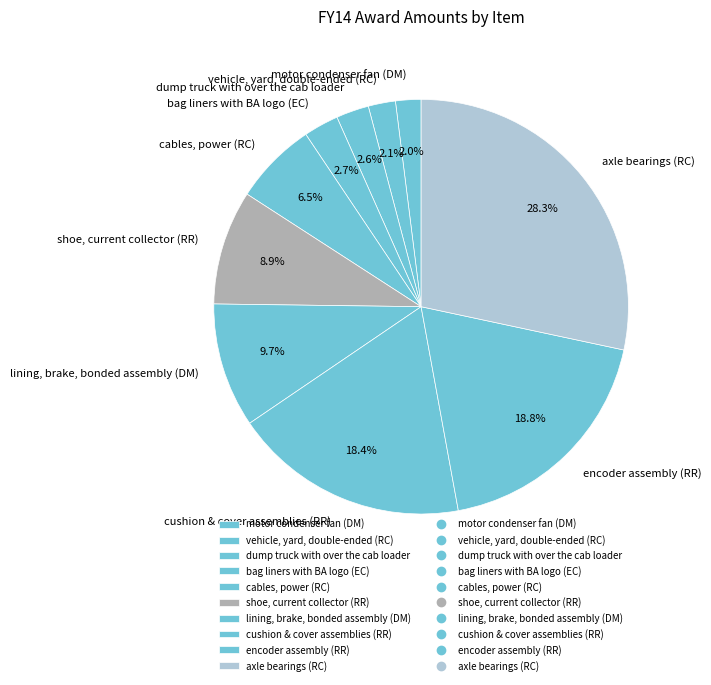

Combined, what portion of the pie is encoder assembly (RR) and motor condenser fan (DM)?

20.8%